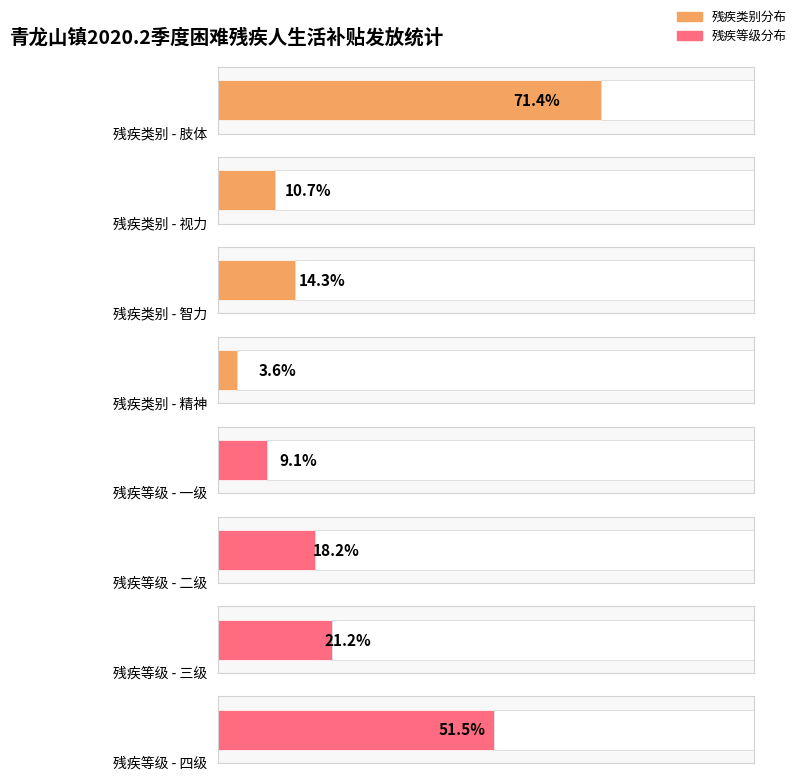

At which label does 肢体 reach its peak?

残疾类别